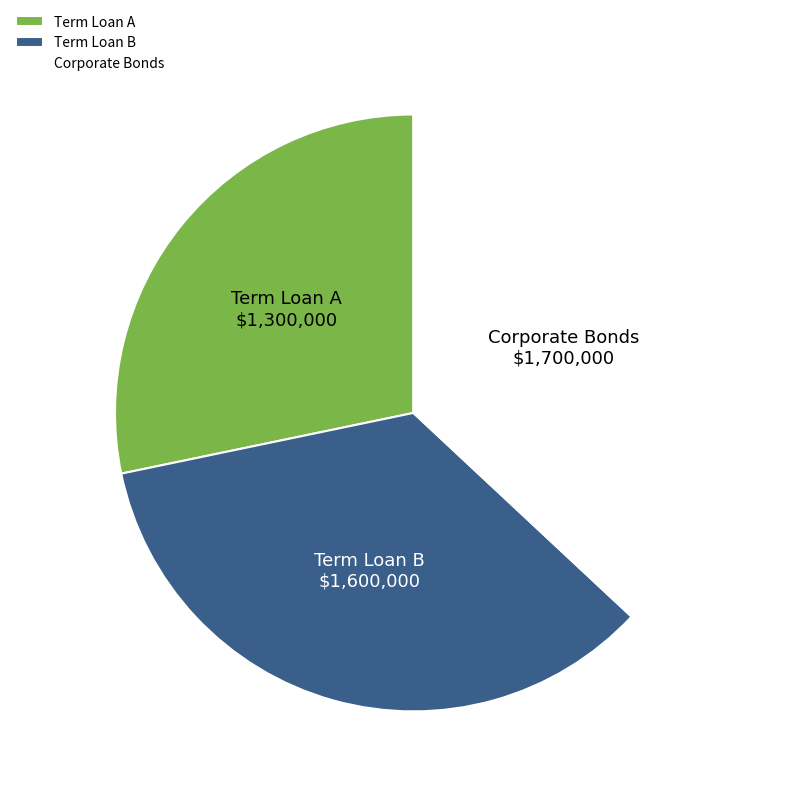

What is the ratio of the value at Term Loan A to the value at Term Loan B?

0.8